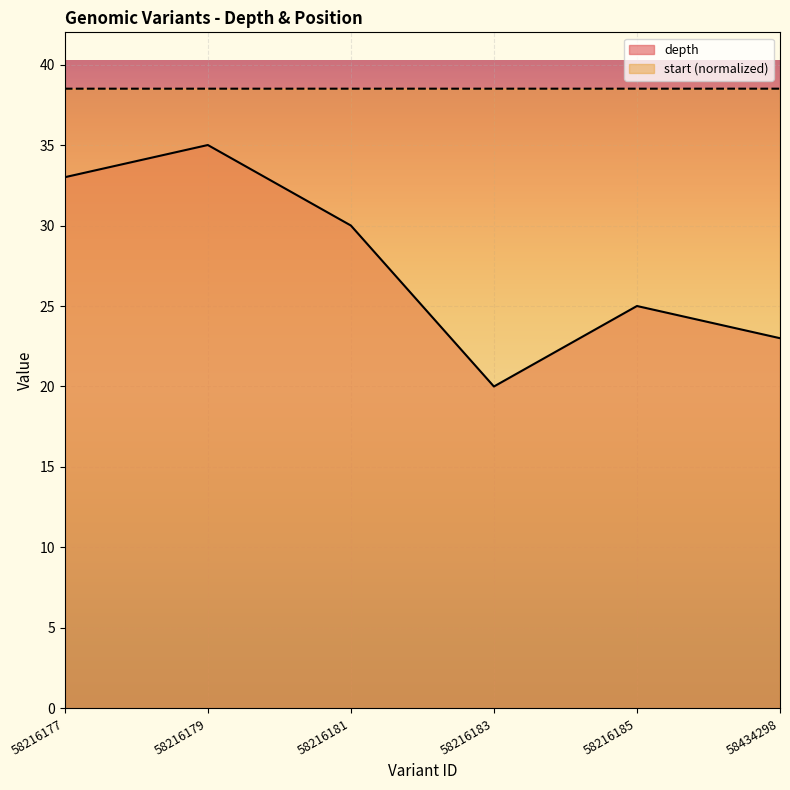

The value of depth at 58216183 is 13.3. True or false?

False